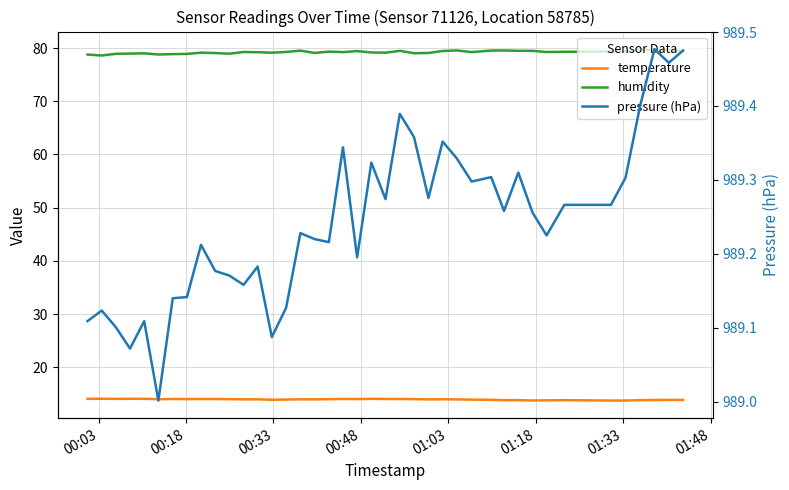

True or false: pressure (hPa) and temperature intersect in this chart.

False